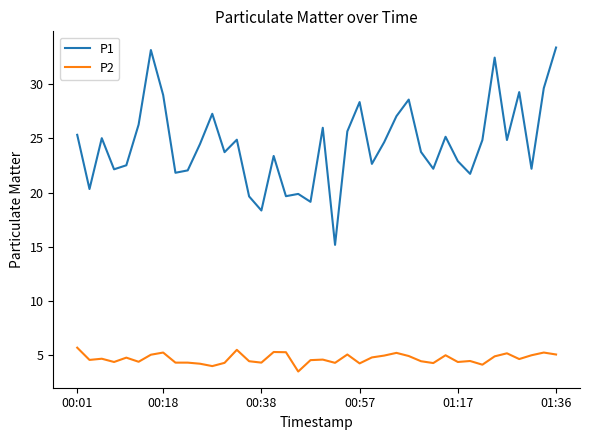

Does the chart have visible grid lines?

No